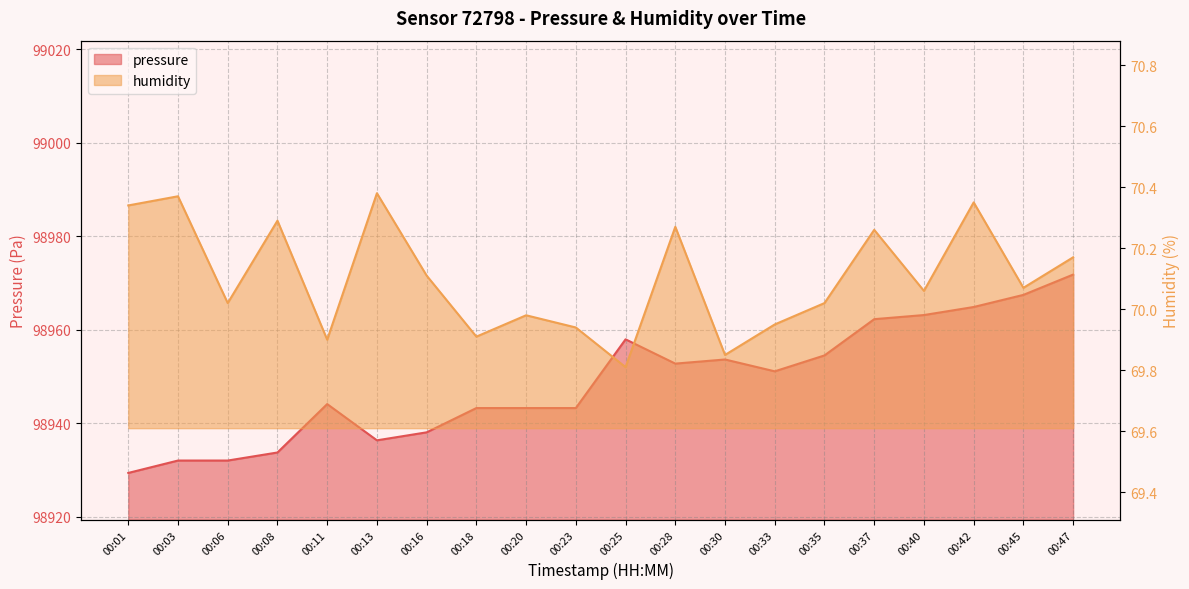

List the labels in order of humidity value, smallest first.

00:25, 00:30, 00:11, 00:18, 00:23, 00:33, 00:20, 00:06, 00:35, 00:40, 00:45, 00:16, 00:47, 00:37, 00:28, 00:08, 00:01, 00:42, 00:03, 00:13